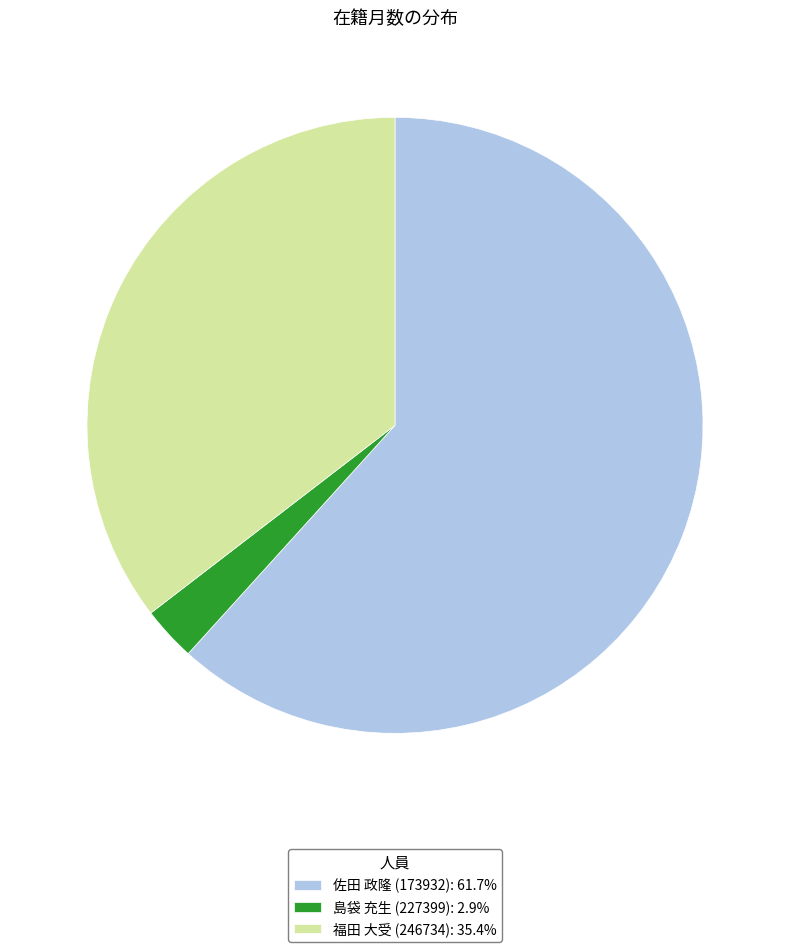

Rank the categories by value from lowest to highest.

島袋 充生 (227399), 福田 大受 (246734), 佐田 政隆 (173932)